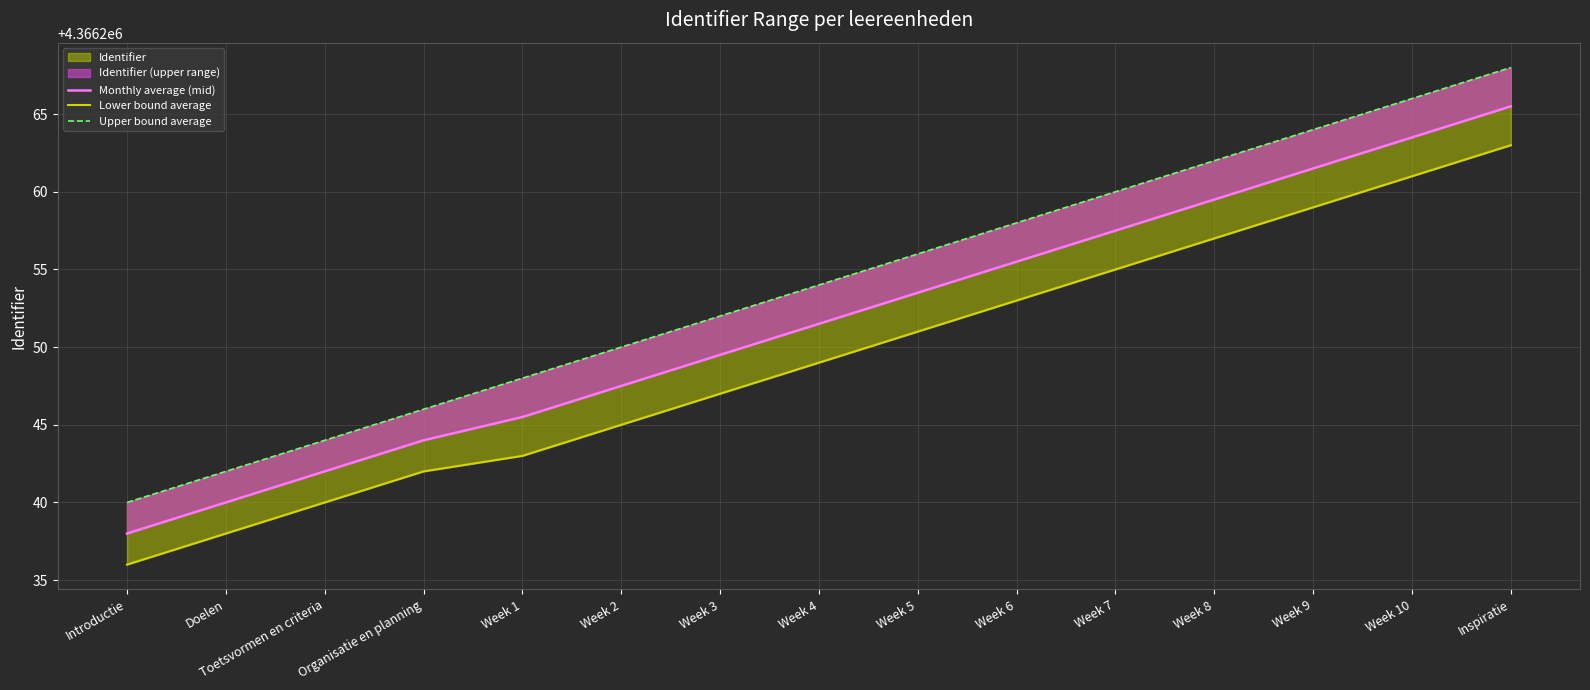

True or false: Upper bound average and Lower bound average intersect in this chart.

False